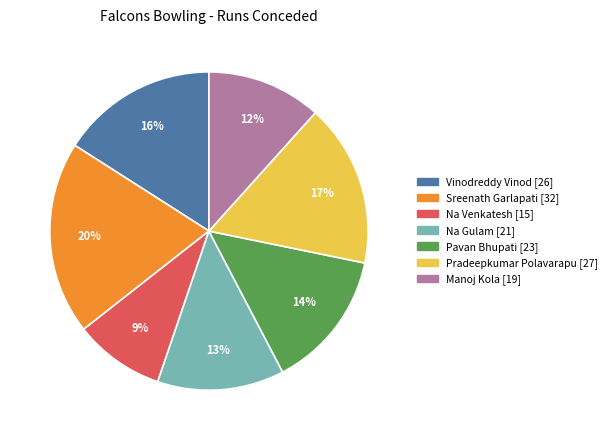

True or false: Manoj Kola accounts for 12% of the total.

True